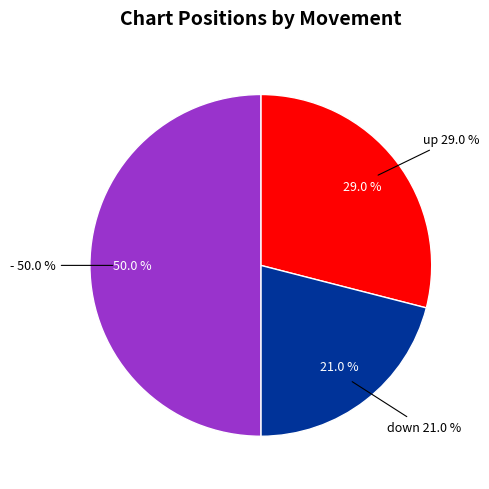

What is the largest slice in the pie chart?

-